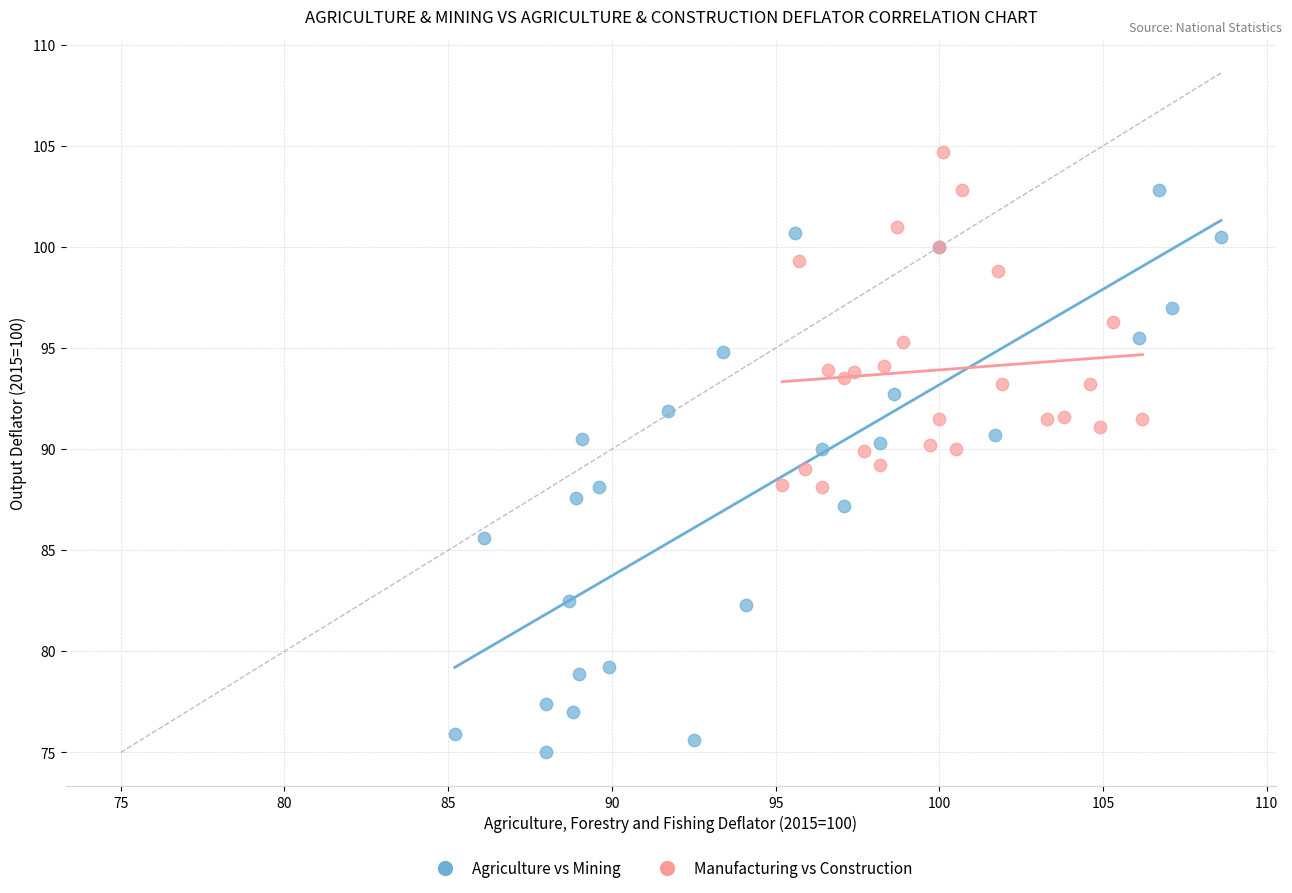

Which series contains the lowest Y value?

Agriculture vs Mining